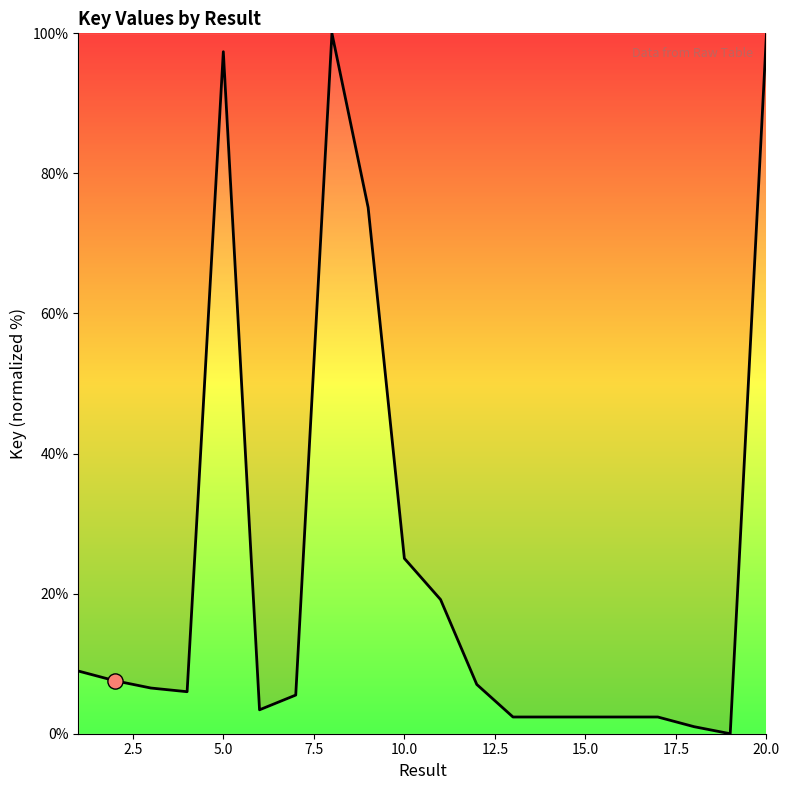

What is the greatest value displayed?

100.0